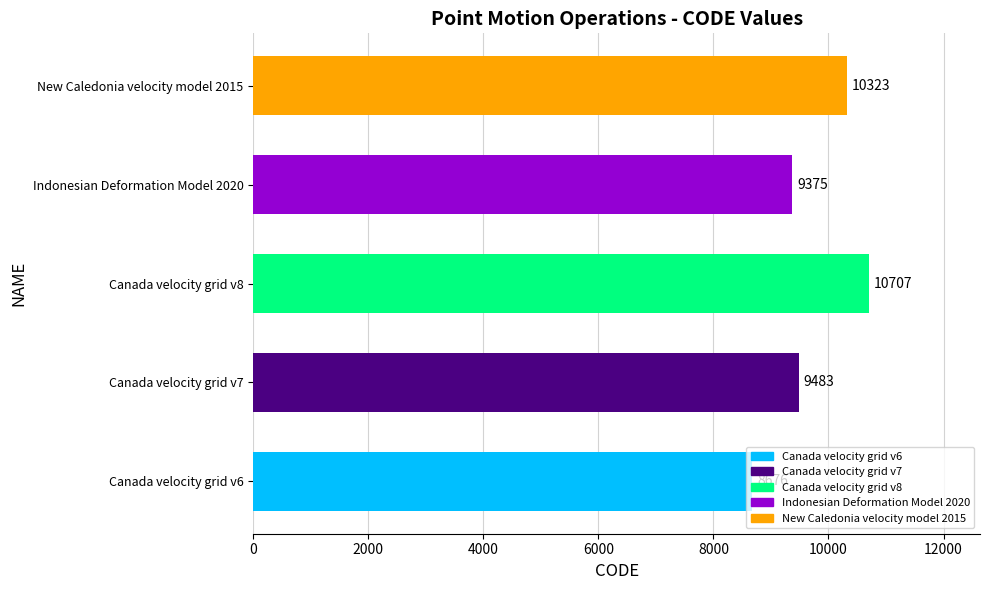

What is the average value?

9713